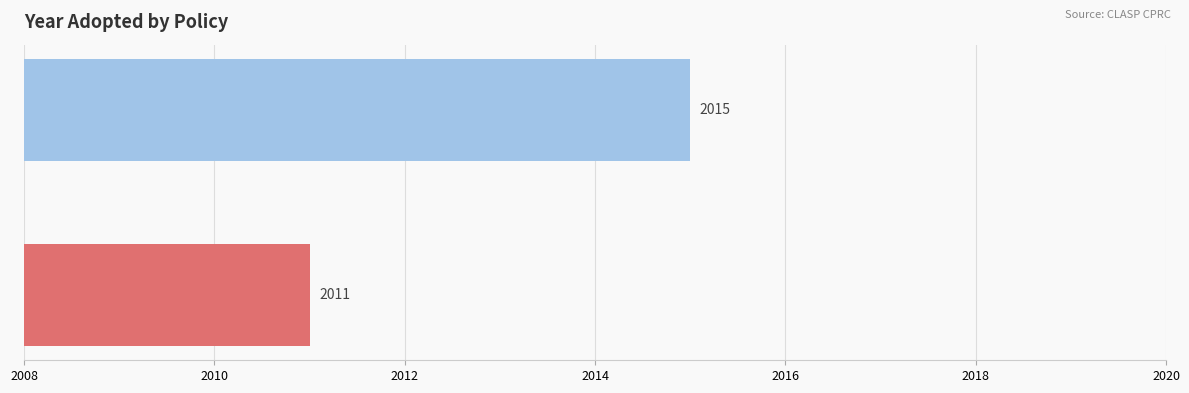

What is the greatest value displayed?

2015